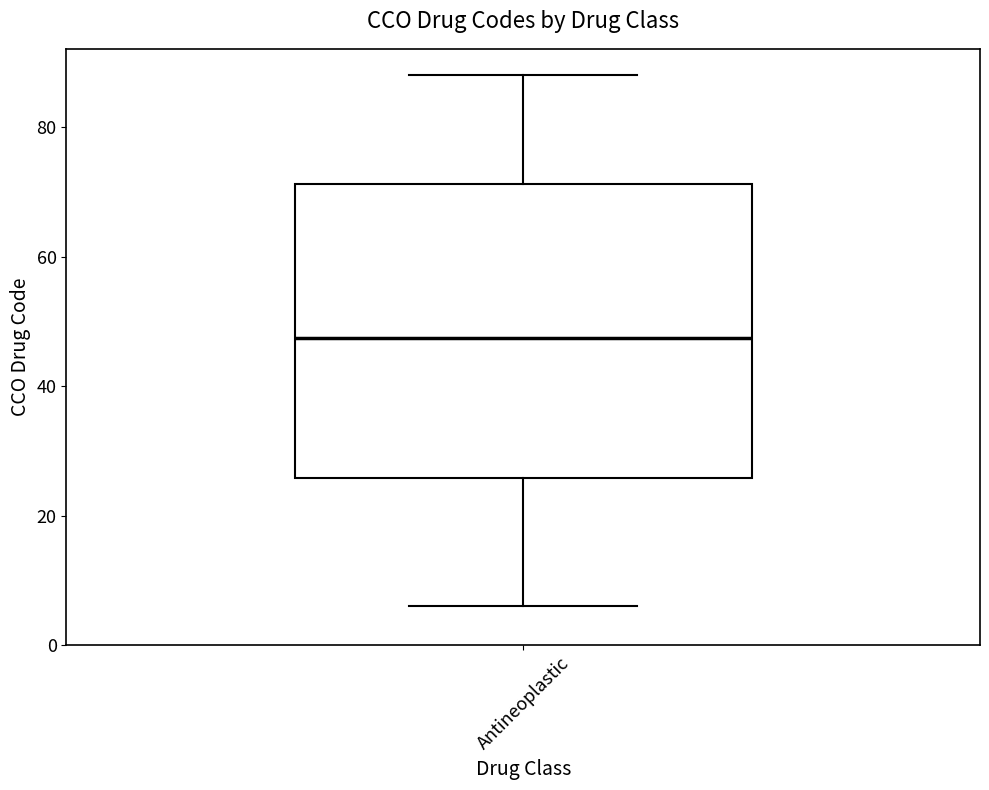

Where is the lower edge of the box for Antineoplastic on the y-axis? The values are not printed on the chart, so give them approximately, as read against the axis.

26